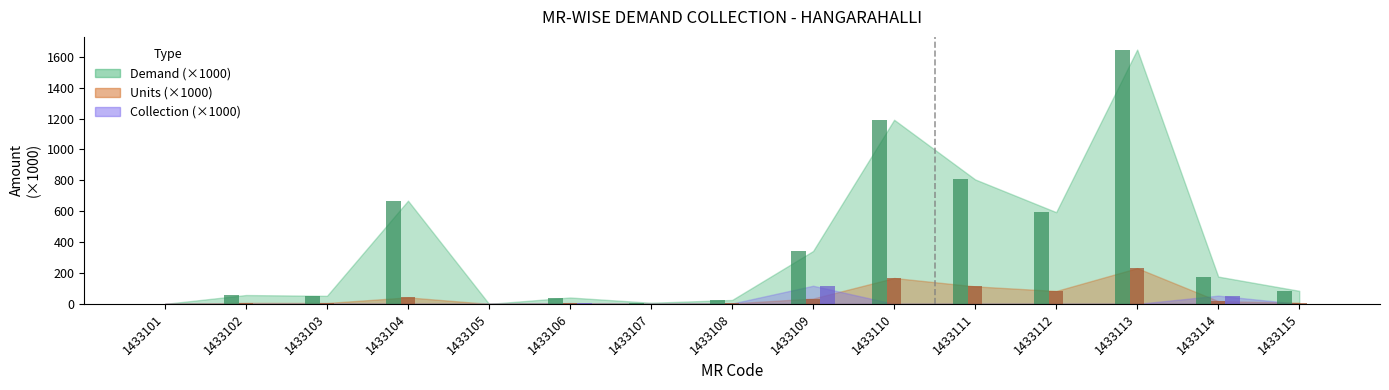

Does the chart contain any negative values?

No